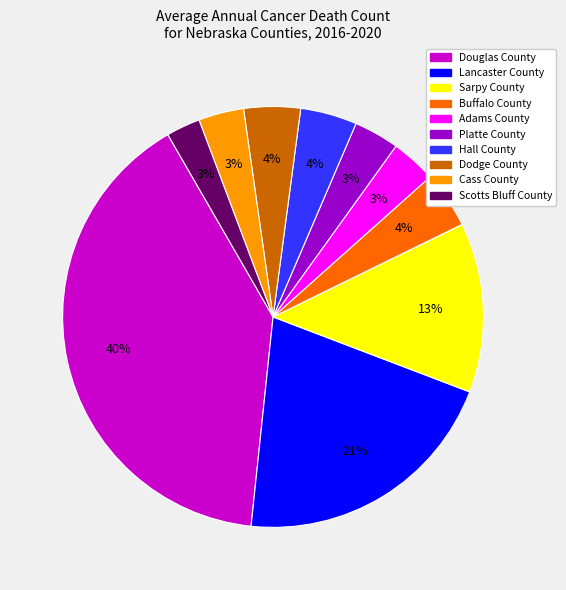

Do Adams County and Buffalo County together represent more than half of the pie?

No